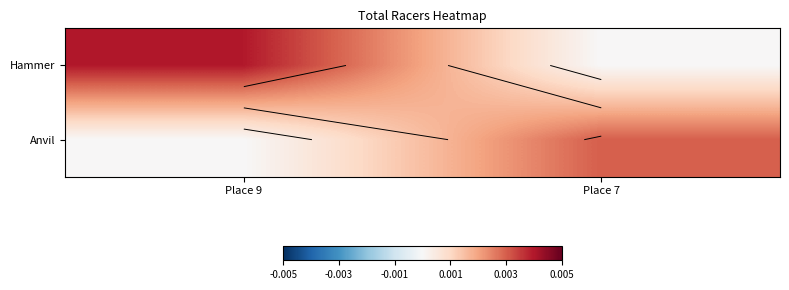

Rank the categories by Hammer value from lowest to highest.

Place 7, Place 9